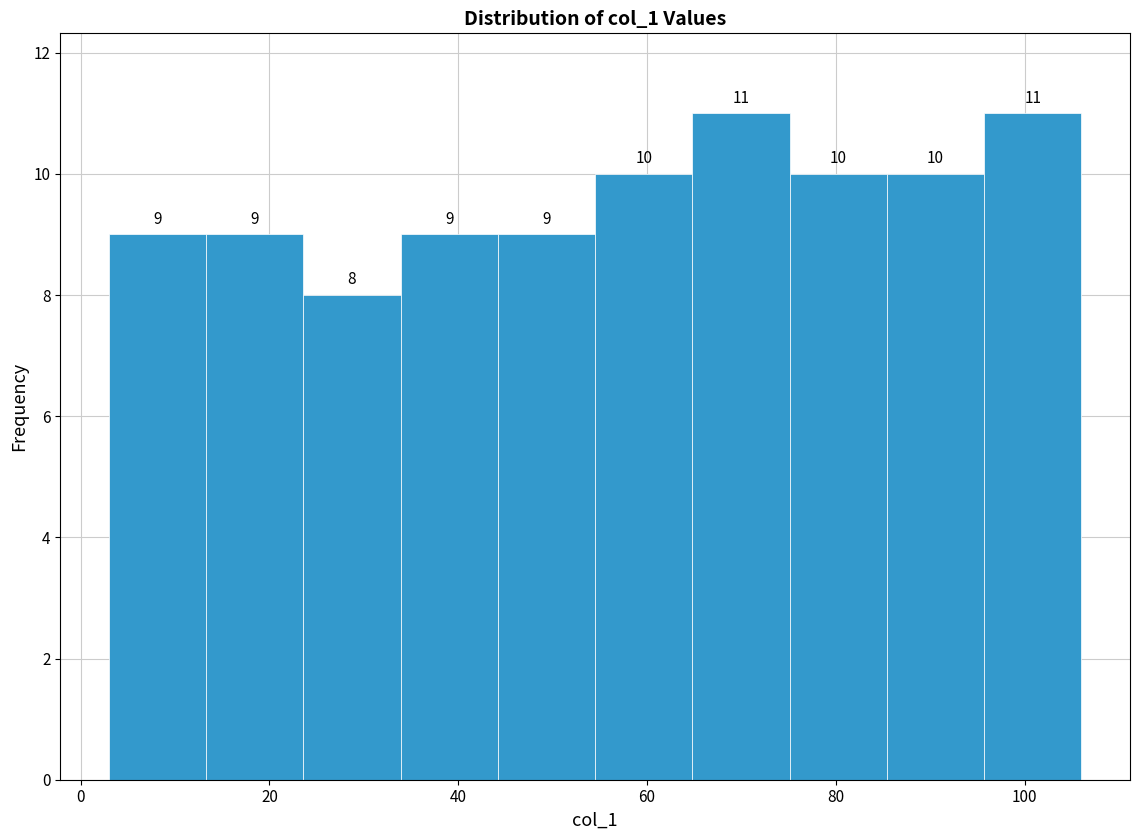

Reading left to right, transcribe this chart: for each bar, give the range it covers on the x-axis and its height. The bar edges are not printed on the chart, so give them approximately, as read against the axis.

4 to 14: 9
14 to 24: 9
24 to 34: 8
34 to 44: 9
44 to 54: 9
54 to 64: 10
64 to 76: 11
76 to 86: 10
86 to 96: 10
96 to 106: 11